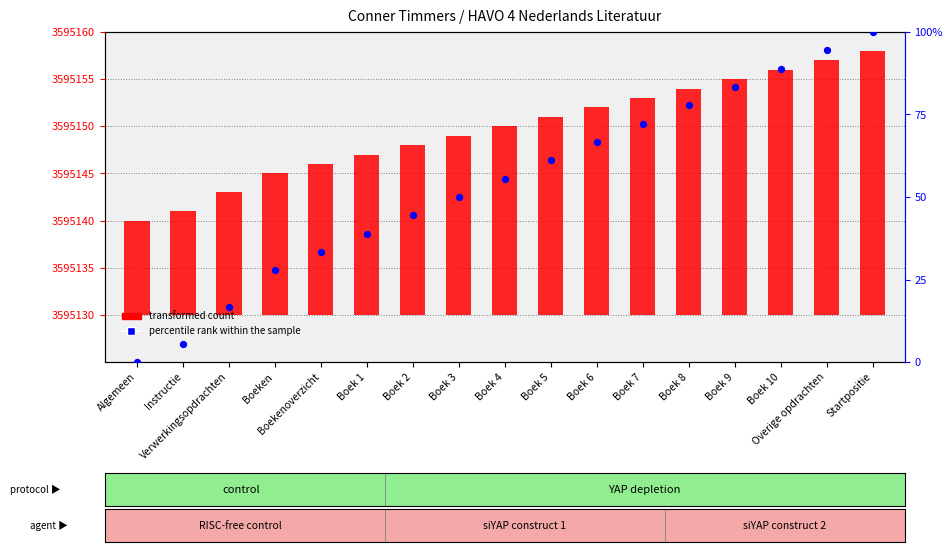

At which category is the sum across all series the highest?

Startpositie